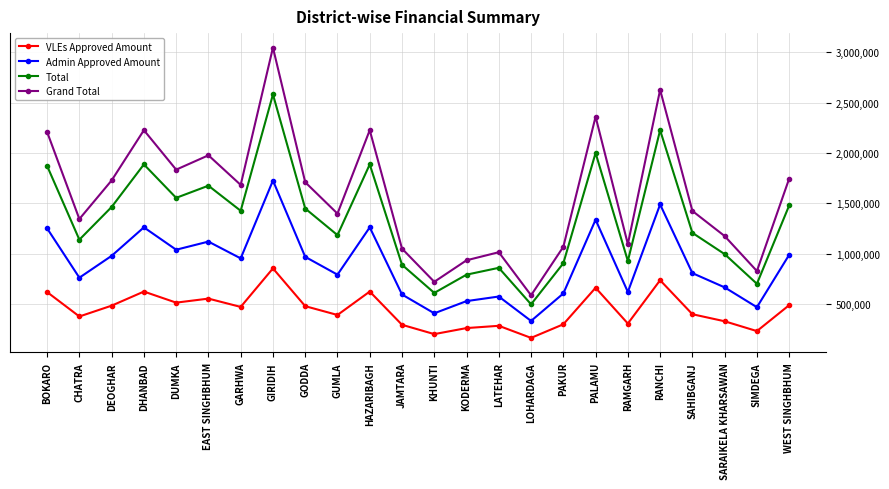

At which category is the sum across all series the highest?

GIRIDIH